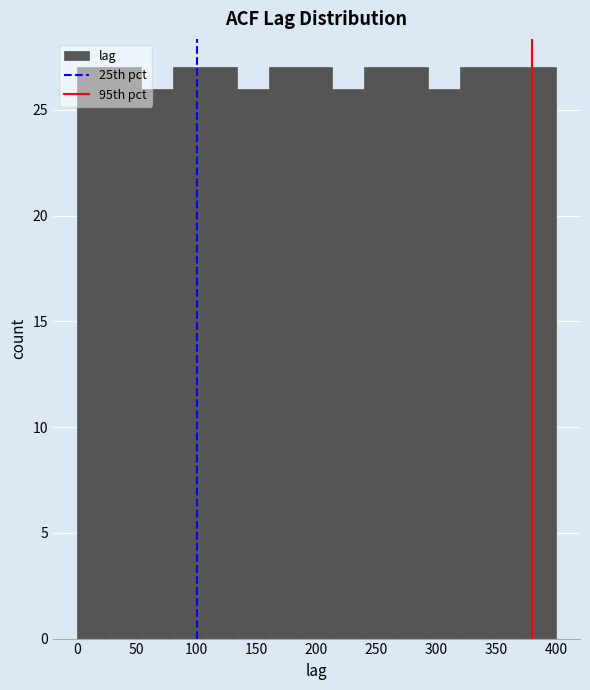

Reading left to right, list every bar in this chart as the range it spans on the x-axis followed by its height. Neither the bar edges nor the heights are printed on the chart, so give them approximately, as read against the axes.

0 to 25: 27
25 to 55: 27
55 to 80: 26
80 to 105: 27
105 to 135: 27
135 to 160: 26
160 to 185: 27
185 to 215: 27
215 to 240: 26
240 to 265: 27
265 to 295: 27
295 to 320: 26
320 to 345: 27
345 to 375: 27
375 to 400: 27